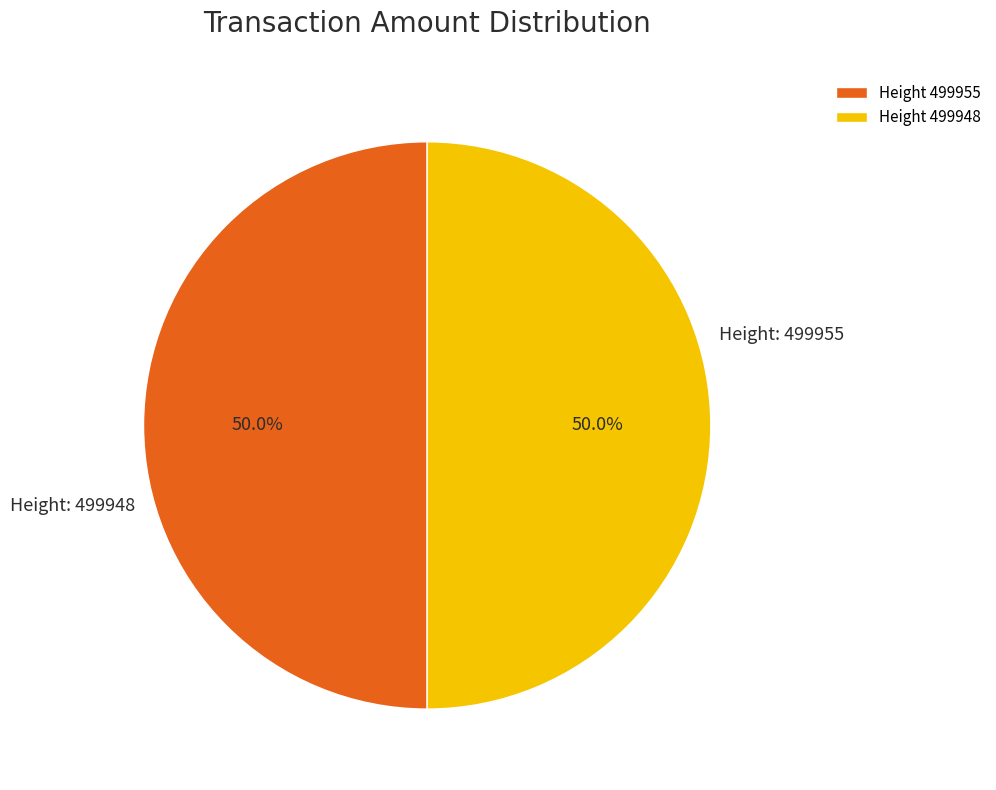

What percentage is NOT represented by Height 499948?

50.0%